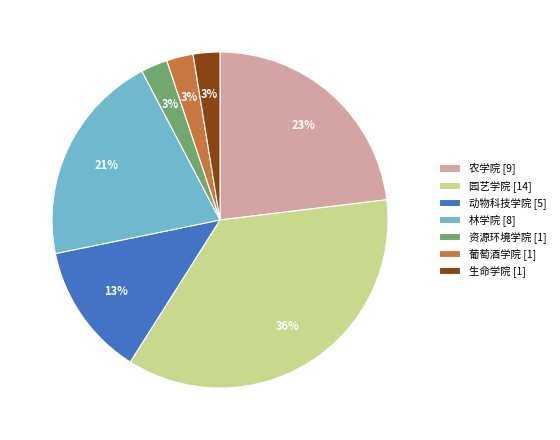

Which category has the biggest portion of the pie?

园艺学院